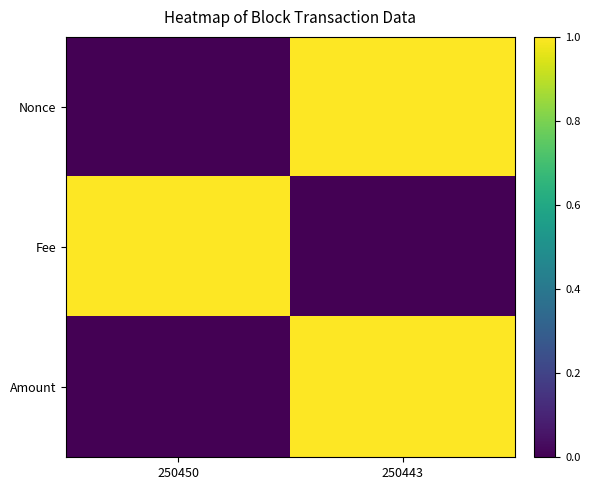

At which category does the chart reach its minimum across all series?

250450